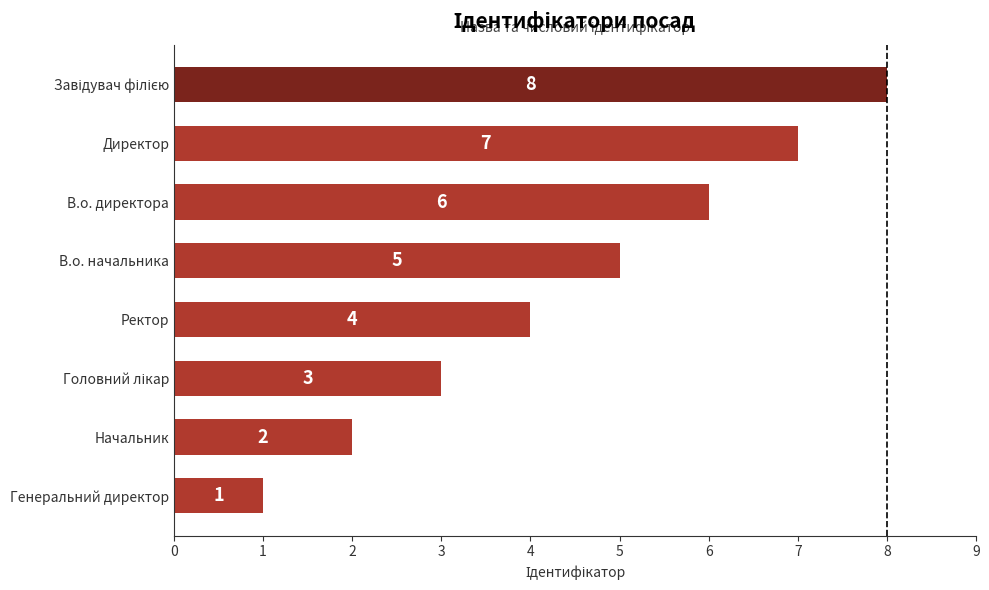

The chart shows a value of 10 at Директор. True or false?

False